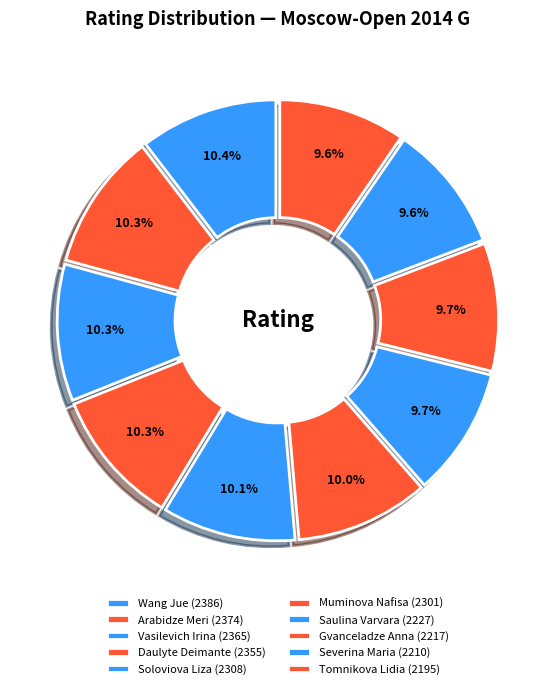

Count the number of slices in the pie.

10